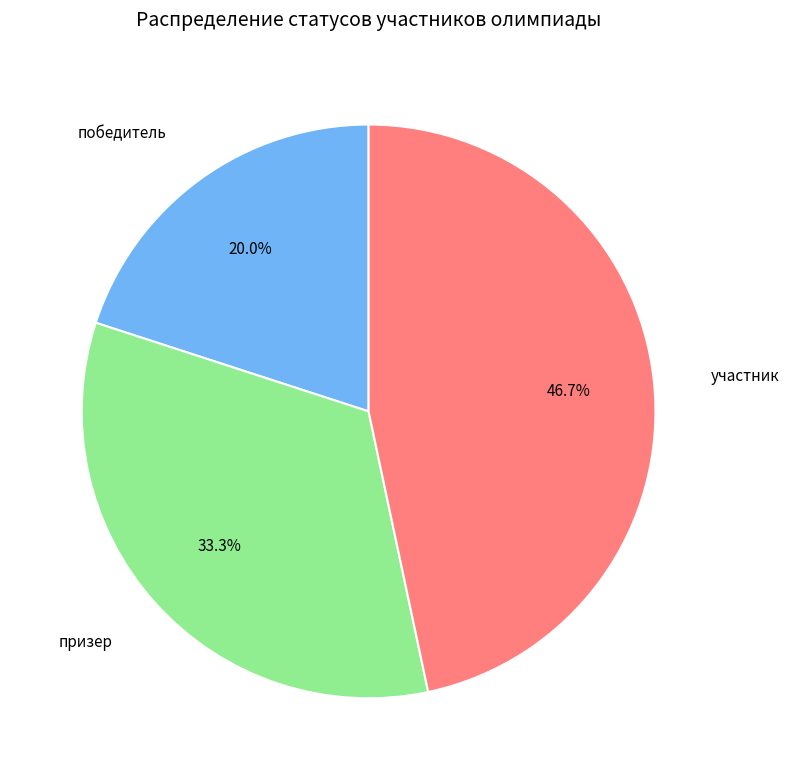

Between победитель and участник, which is larger?

участник